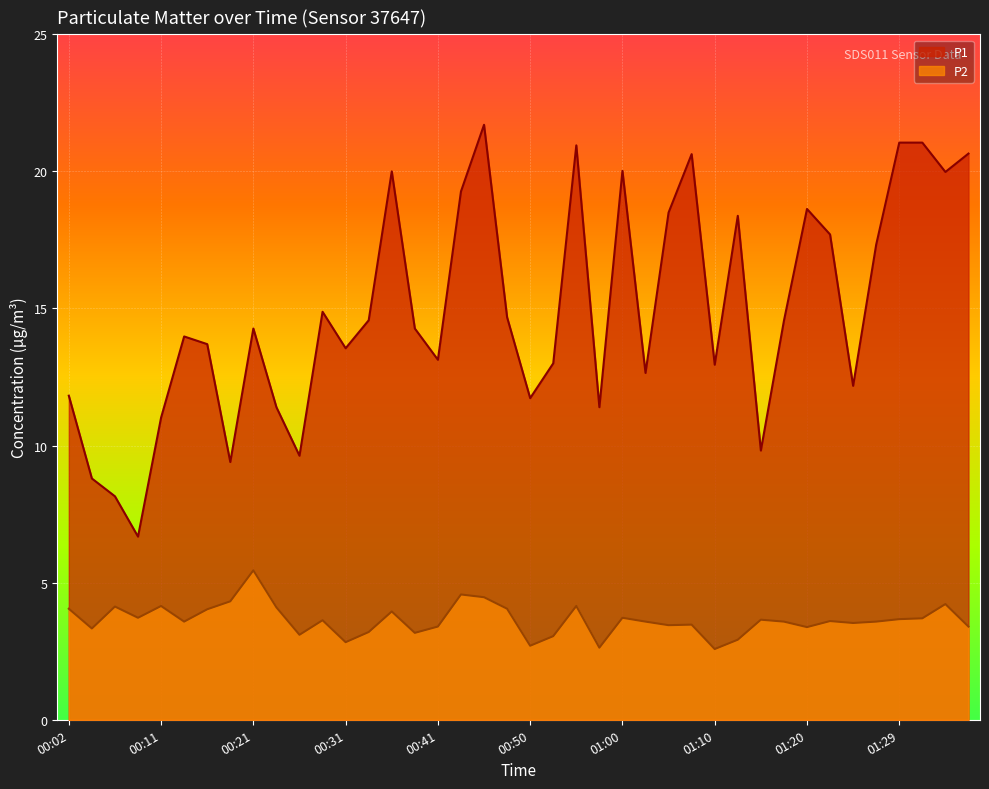

True or false: P2 and P1 cross at least once.

False